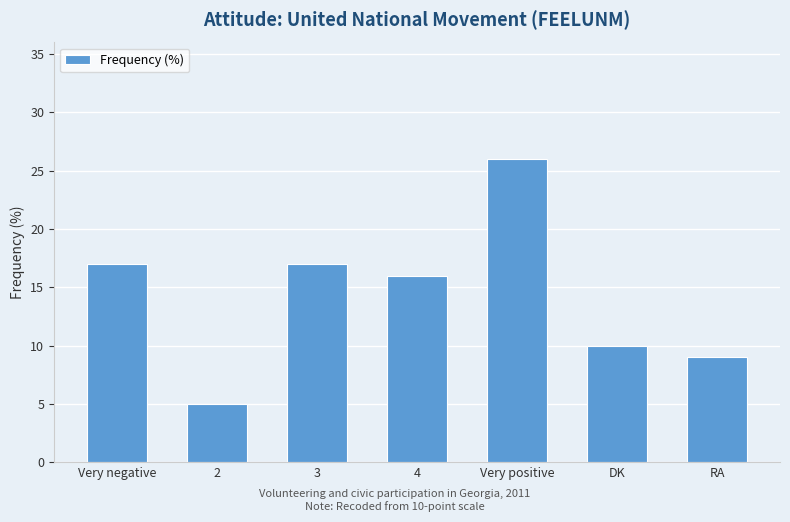

What is the minimum value shown in the chart?

5